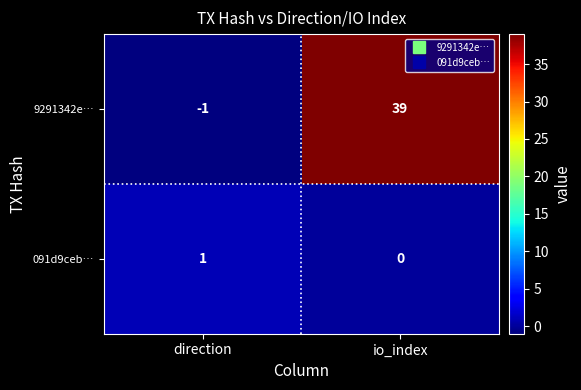

How many categories are shown in the chart?

2